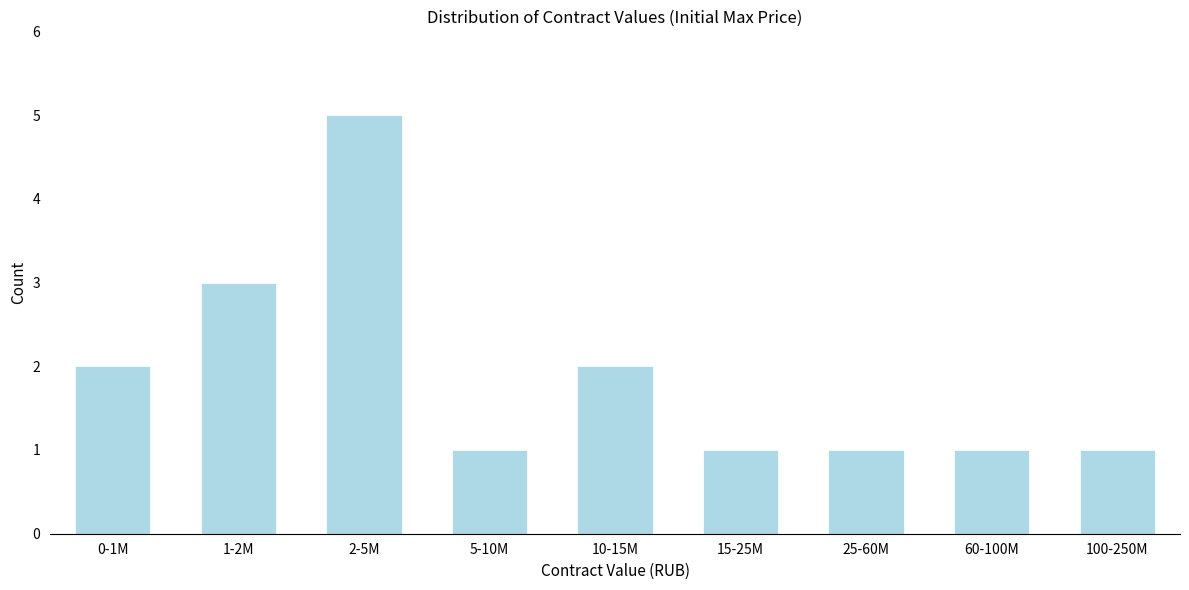

Reading left to right, what are all the values shown in this chart?

2	3	5	1	2	1	1	1	1